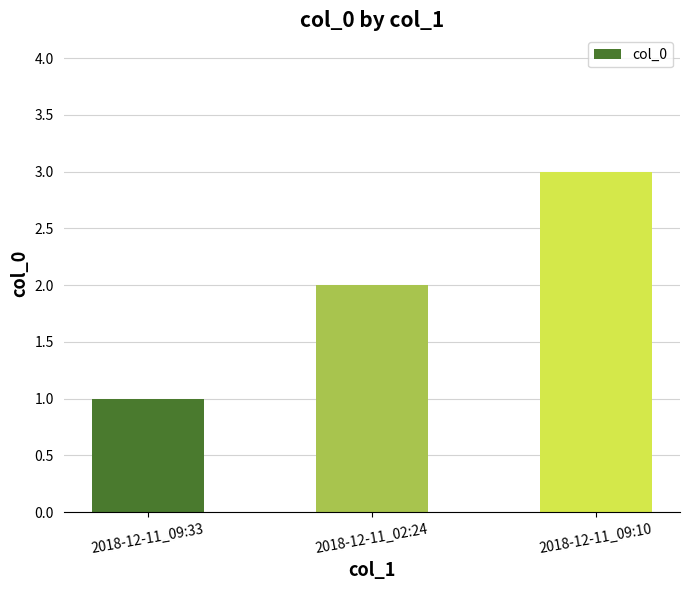

List the labels in order of value, largest first.

2018-12-11_09:10, 2018-12-11_02:24, 2018-12-11_09:33